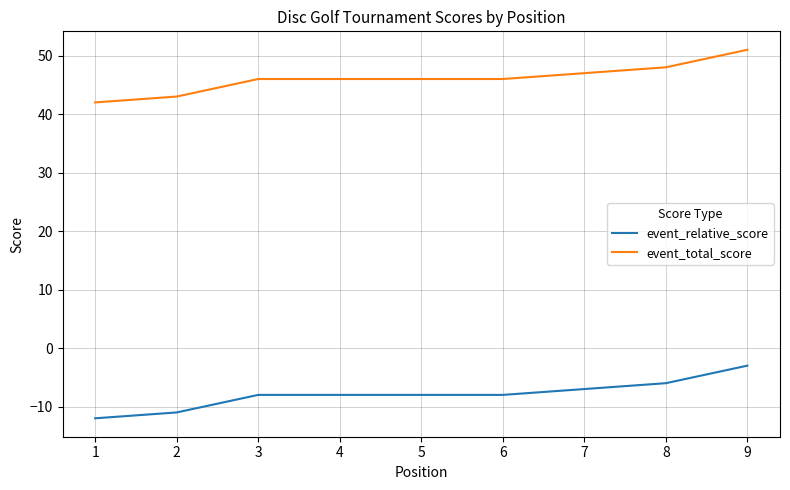

At which category does the chart reach its minimum across all series?

1